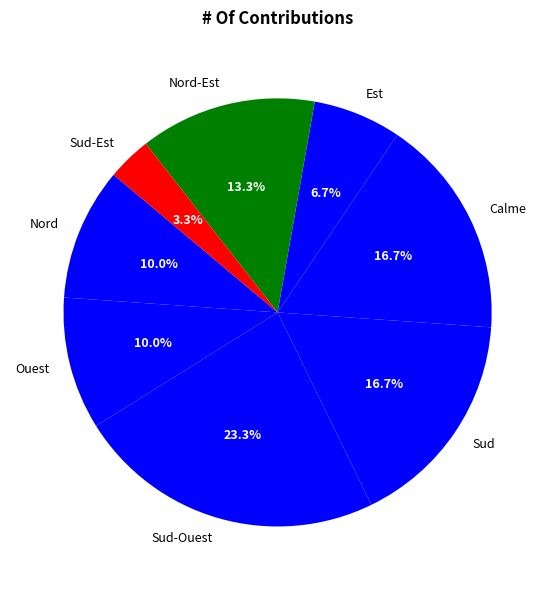

Is there any slice that represents more than half of the pie?

No